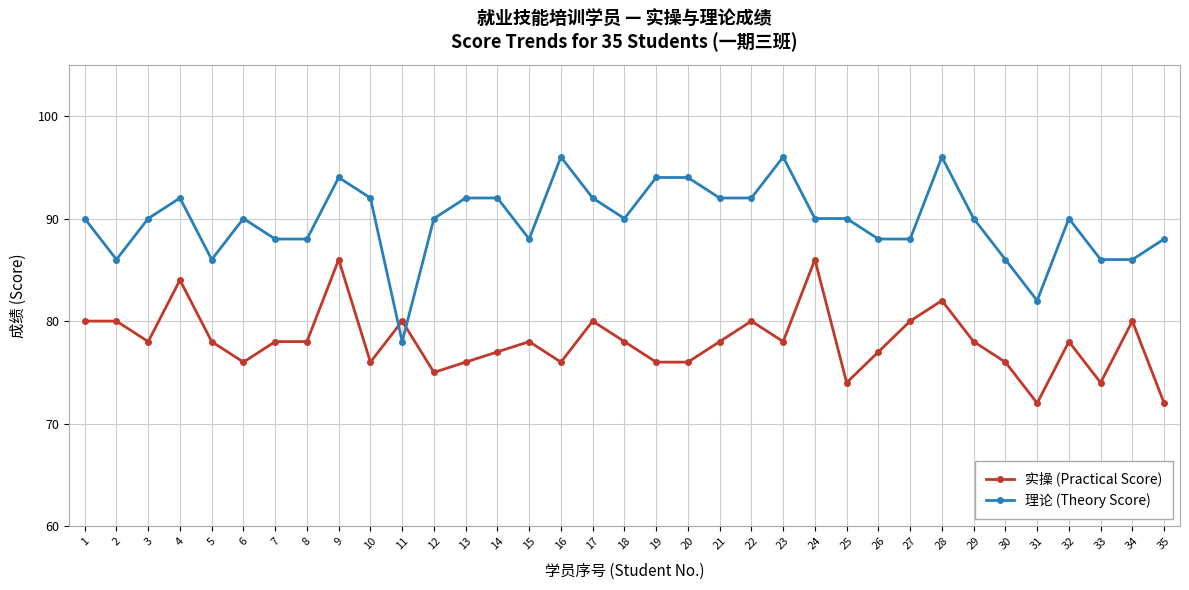

At which category does 理论 (Theory Score) reach its first local valley?

2